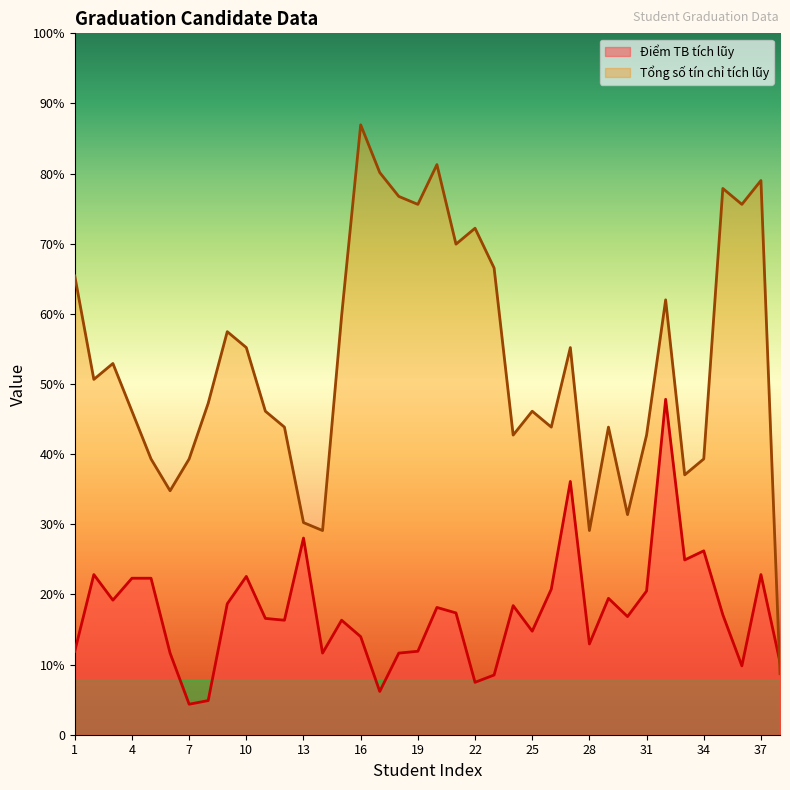

Rank the categories by Điểm TB tích lũy value from highest to lowest.

32, 27, 13, 34, 33, 2, 37, 10, 4, 5, 26, 31, 29, 3, 9, 24, 20, 21, 35, 30, 11, 12, 15, 25, 16, 28, 1, 19, 6, 14, 18, 38, 36, 23, 22, 17, 8, 7